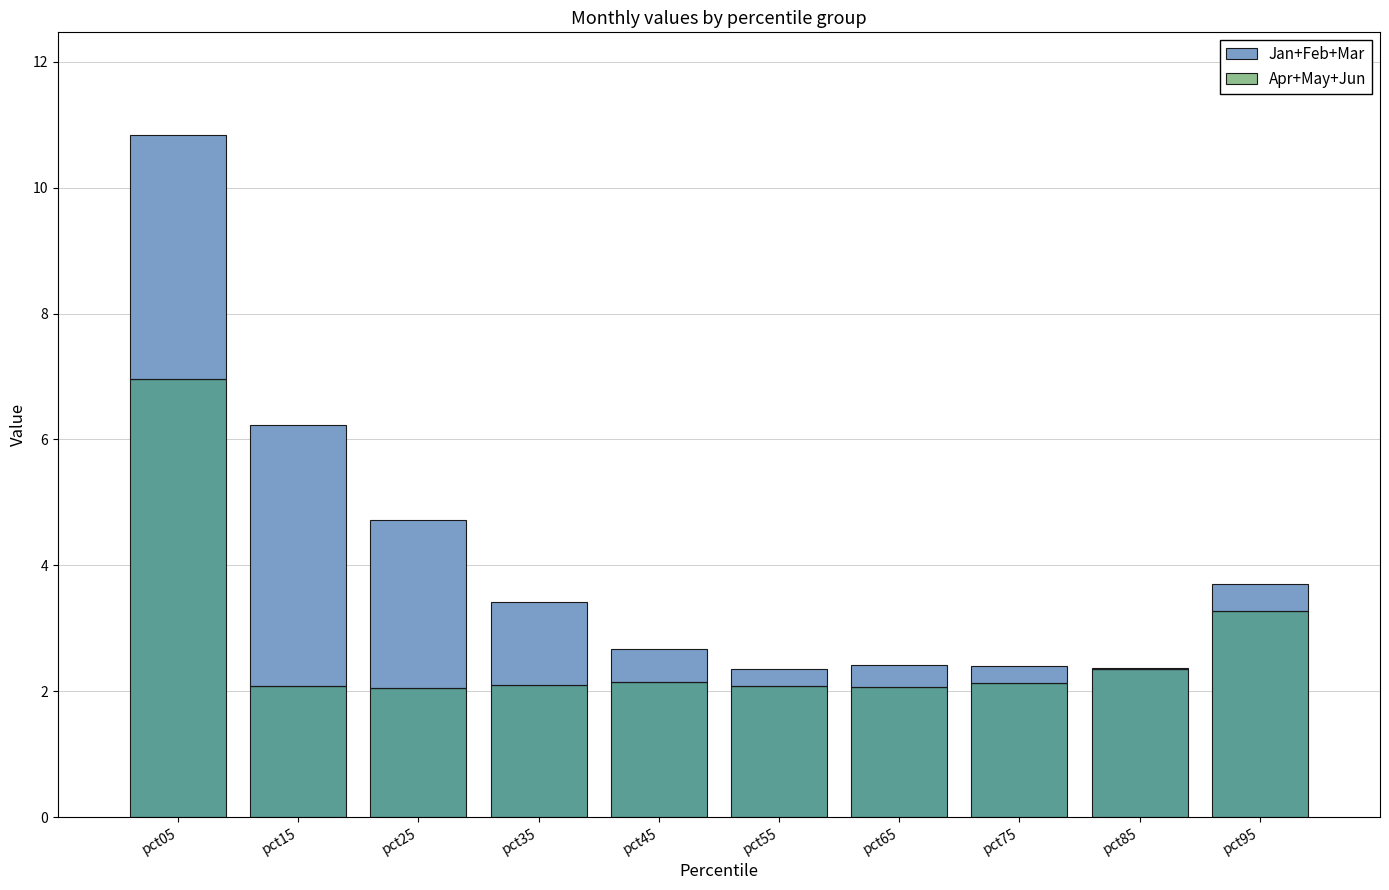

What is the difference between the second highest and minimum values in the Jan+Feb+Mar series?

3.9